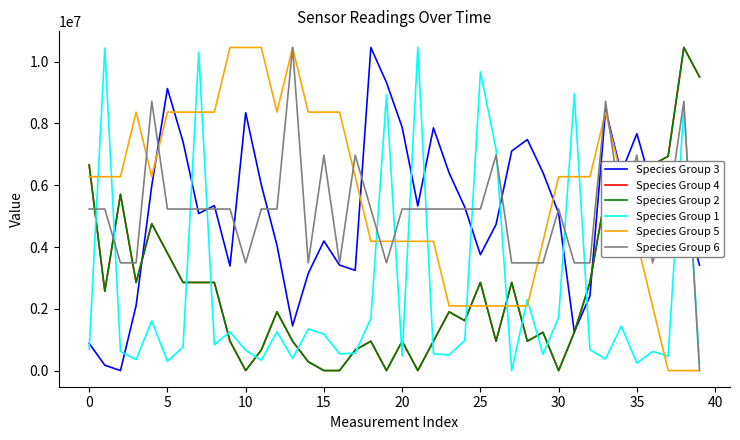

What is the difference between the maximum and minimum values in the Species Group 4 series?

10460039.0